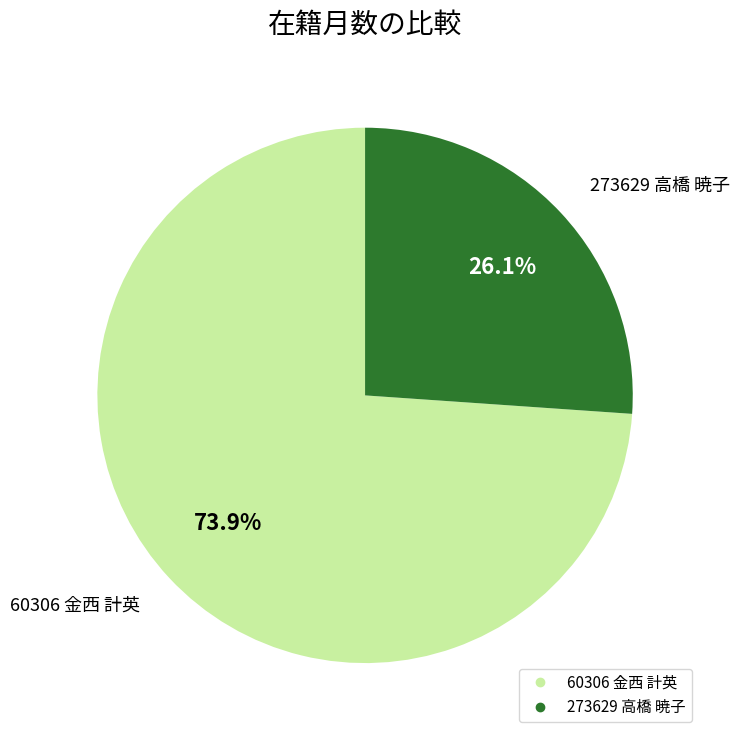

What is the largest slice in the pie chart?

60306 金西 計英